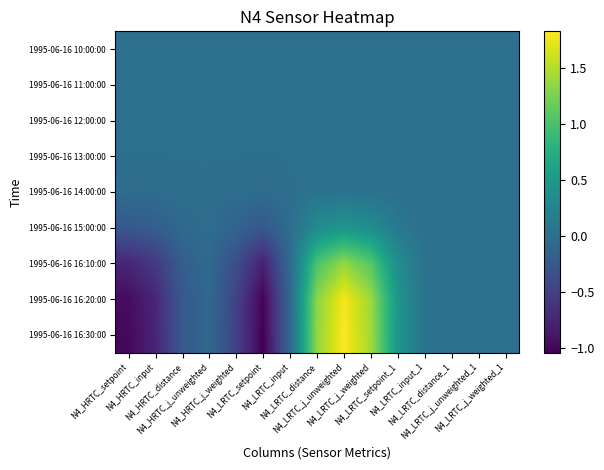

Between N4_LRTC_distance_1 and N4_LRTC_j_unweighted_1, which is larger?

N4_LRTC_distance_1